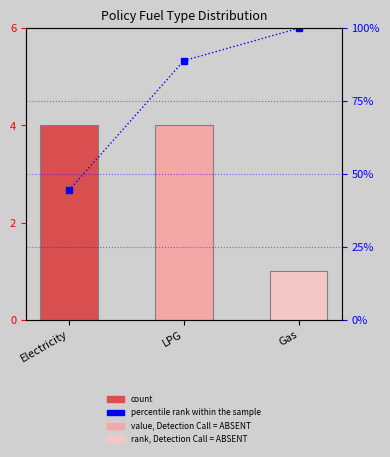

How many data points does each series have?

3